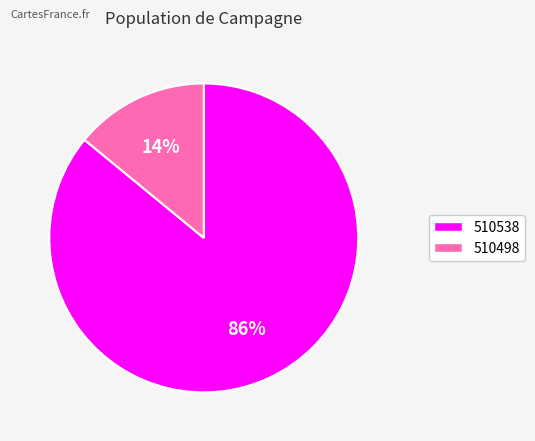

Approximately how many times larger is the value at 510498 compared to 510538?

0.2